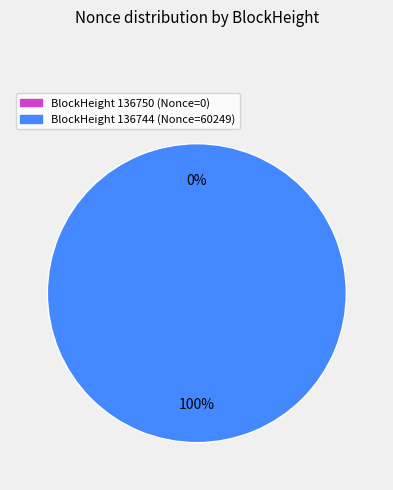

To the nearest percent, what is the combined percentage of 136744 and 136750?

100%